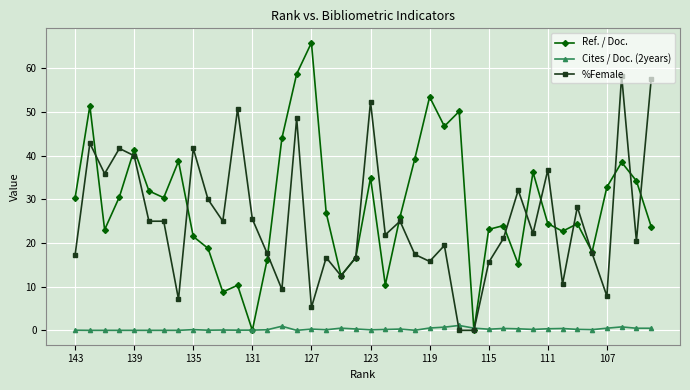

How many lines are shown in the chart?

3